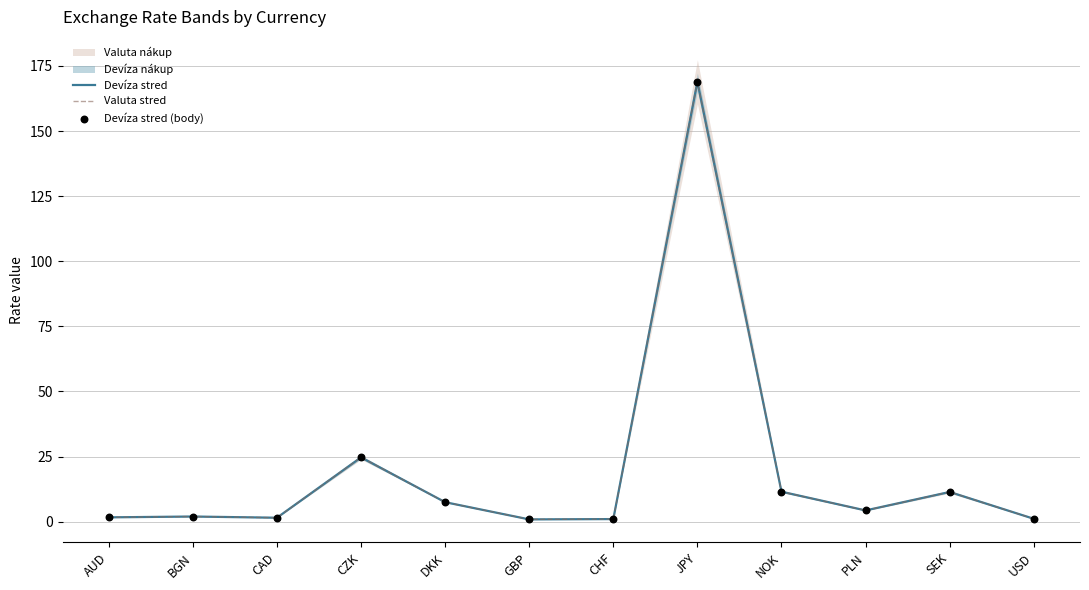

Which series has the largest total across all categories?

Devíza stred